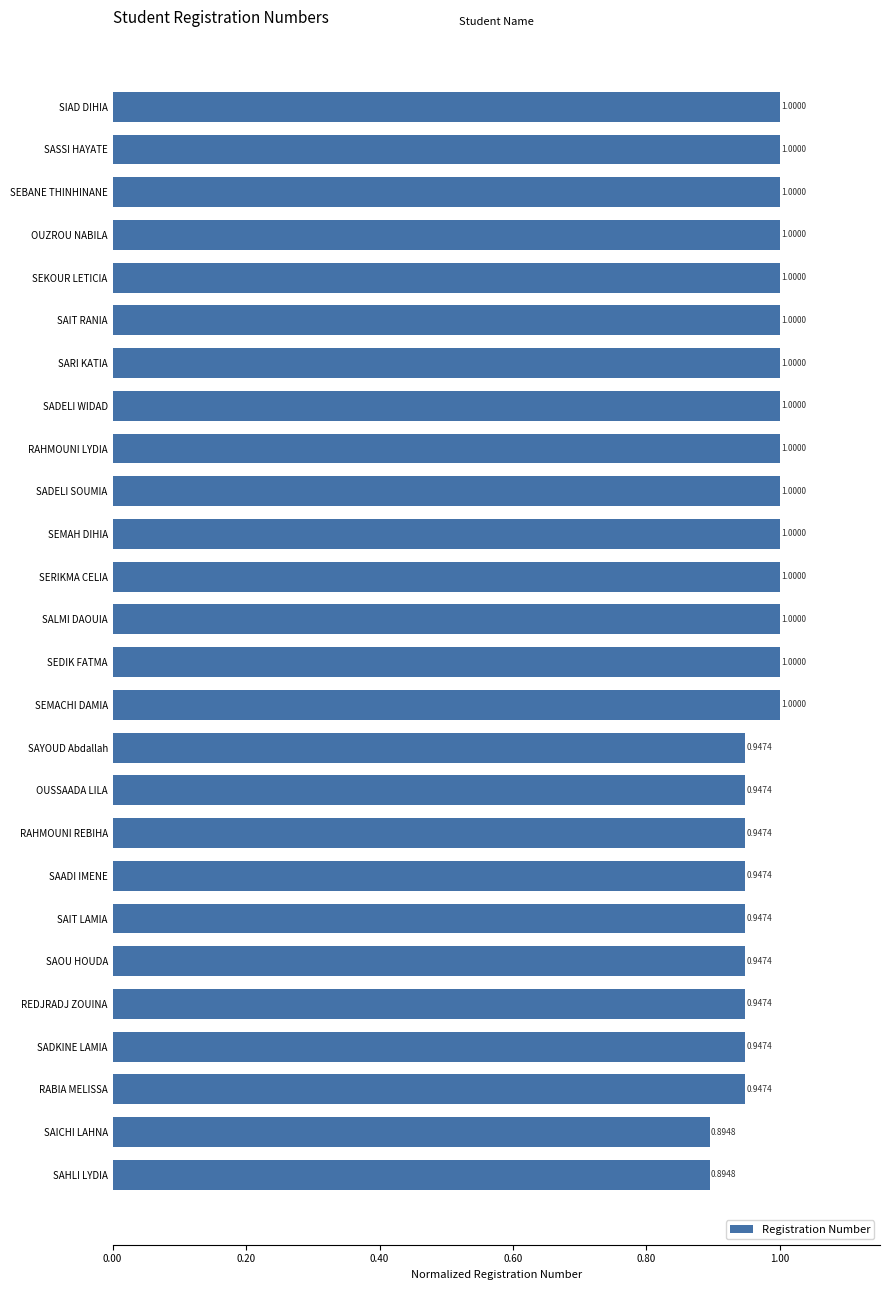

Are the bars grouped side by side (vs. stacked)?

No